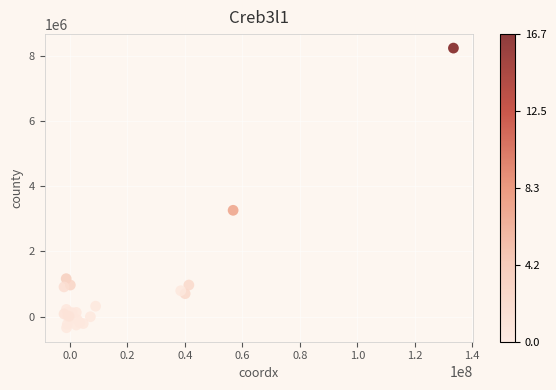

What Y value in the scatter plot is closest to 3946191?

3259903.4